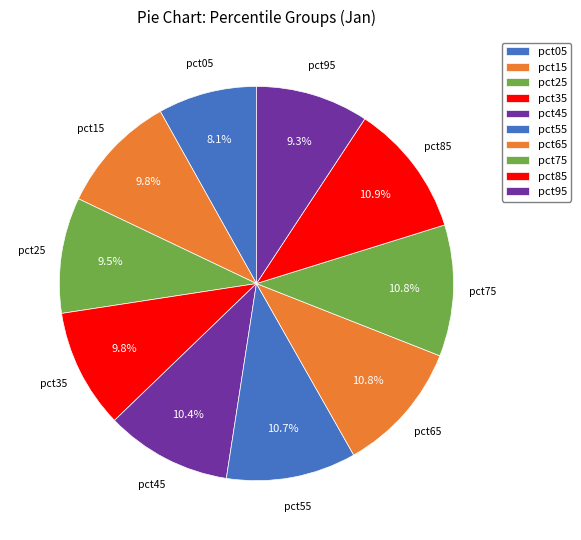

How many segments does this pie chart have?

10